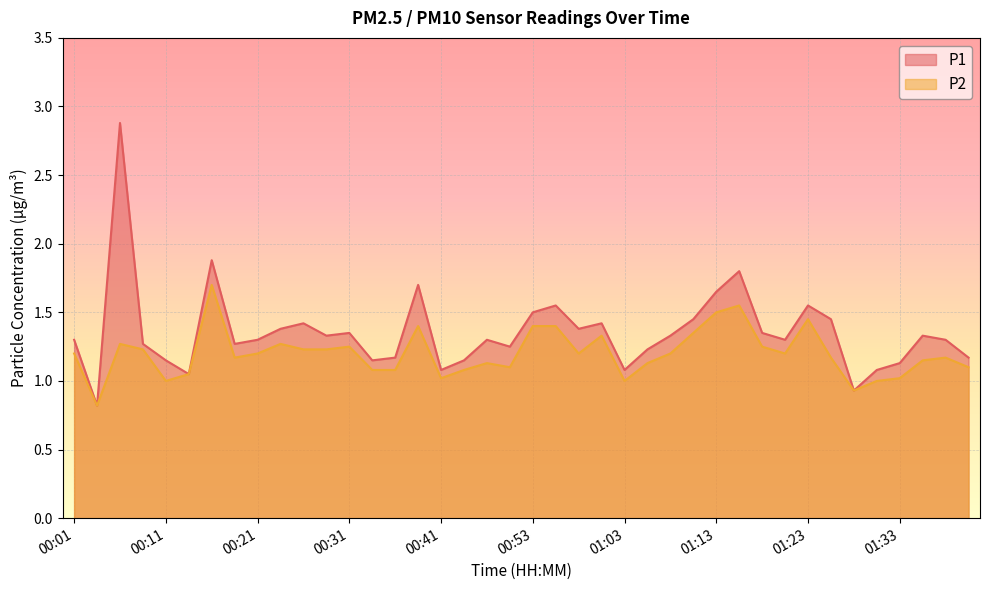

Reading left to right, what are all the values shown in this chart?

P1: 00:01=1.3	00:03=0.8	00:06=2.9	00:08=1.3	00:11=1.1	00:13=1.1	00:16=1.9	00:18=1.3	00:21=1.3	00:23=1.4	00:26=1.4	00:28=1.3	00:31=1.4	00:33=1.1	00:36=1.2	00:38=1.7	00:41=1.1	00:43=1.1	00:46=1.3	00:48=1.2	00:53=1.5	00:56=1.6	00:58=1.4	01:01=1.4	01:03=1.1	01:06=1.2	01:08=1.3	01:11=1.4	01:13=1.6	01:16=1.8	01:18=1.4	01:21=1.3	01:23=1.6	01:26=1.4	01:28=0.9	01:31=1.1	01:33=1.1	01:36=1.3	01:38=1.3	01:41=1.2
P2: 00:01=1.2	00:03=0.8	00:06=1.3	00:08=1.2	00:11=1.0	00:13=1.1	00:16=1.7	00:18=1.2	00:21=1.2	00:23=1.3	00:26=1.2	00:28=1.2	00:31=1.2	00:33=1.1	00:36=1.1	00:38=1.4	00:41=1.0	00:43=1.1	00:46=1.1	00:48=1.1	00:53=1.4	00:56=1.4	00:58=1.2	01:01=1.3	01:03=1.0	01:06=1.1	01:08=1.2	01:11=1.4	01:13=1.5	01:16=1.6	01:18=1.2	01:21=1.2	01:23=1.4	01:26=1.2	01:28=0.9	01:31=1.0	01:33=1.0	01:36=1.1	01:38=1.2	01:41=1.1